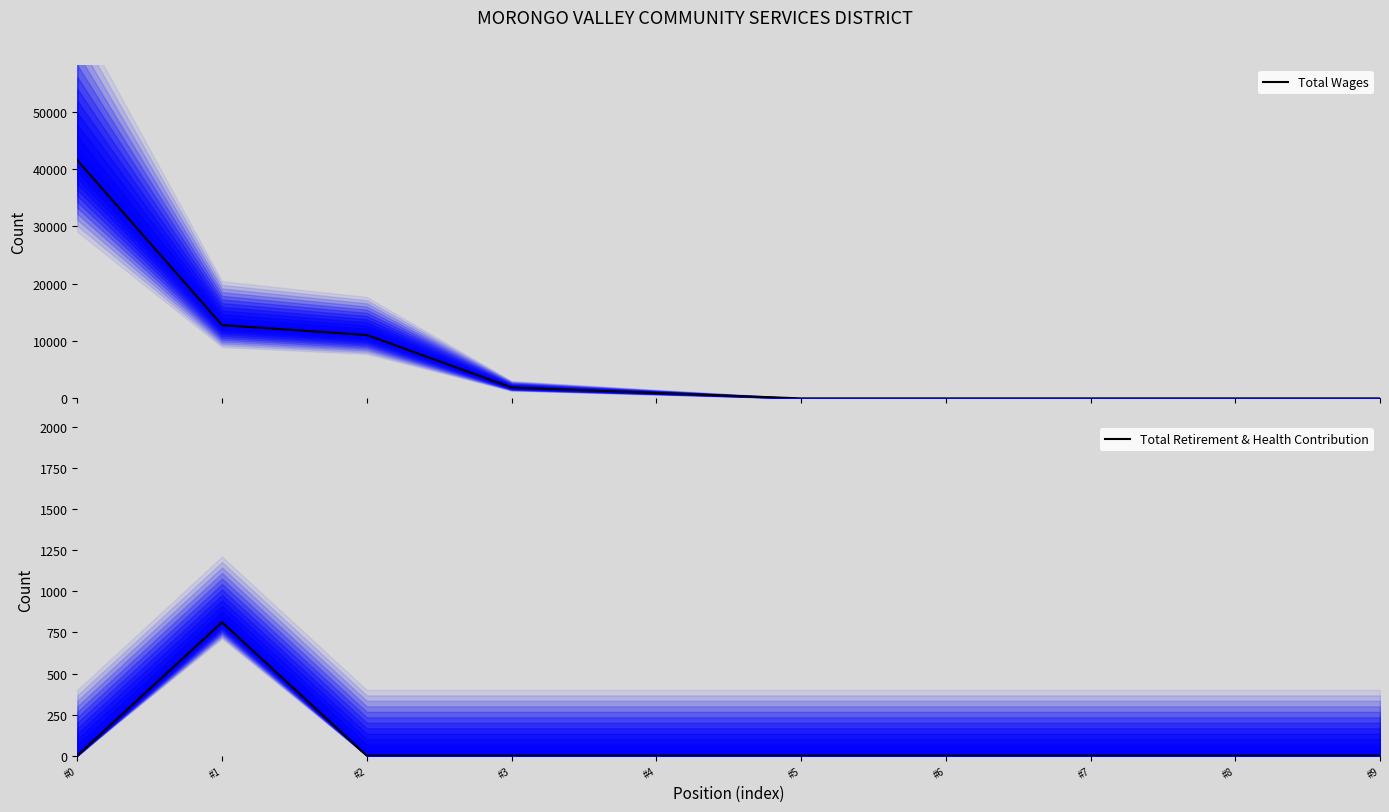

Rank the categories by Total Wages value from lowest to highest.

#5, #6, #7, #8, #9, #4, #3, #2, #1, #0